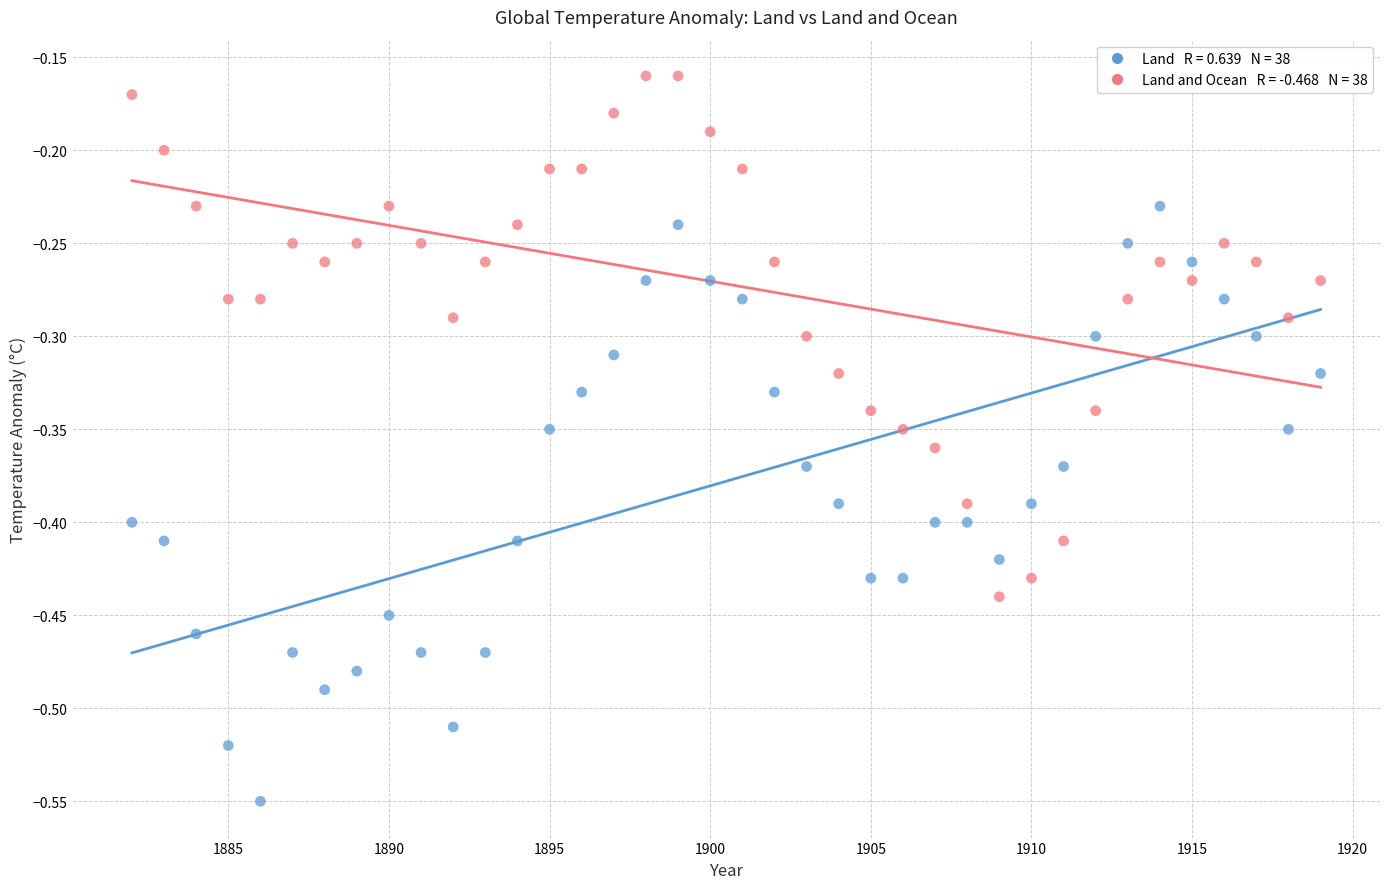

Across all data points, what is the range of X values (max minus min)?

37.0